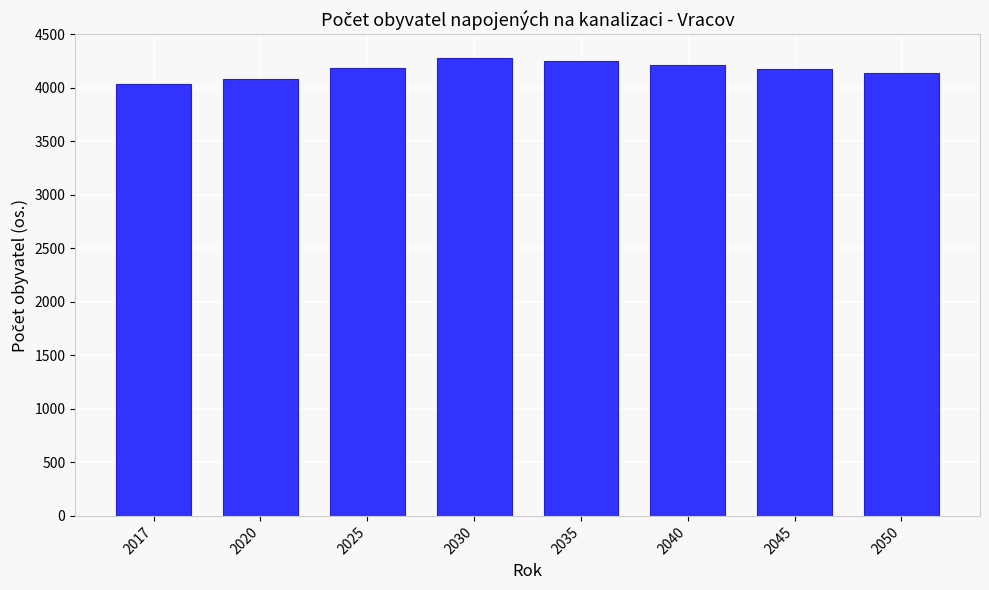

What is the maximum value shown in the chart?

4281